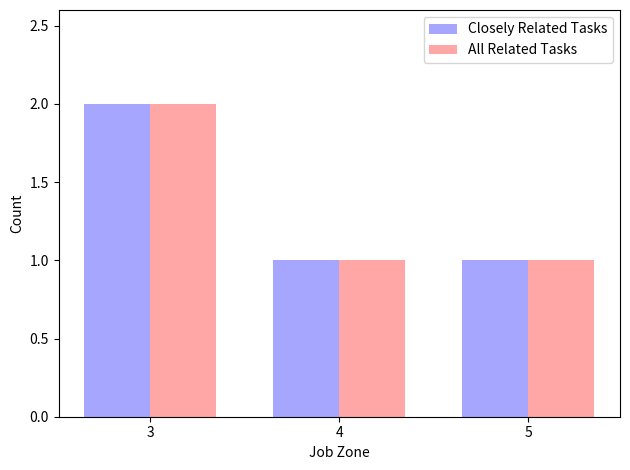

What are all the series names shown in the legend?

Closely Related Tasks, All Related Tasks